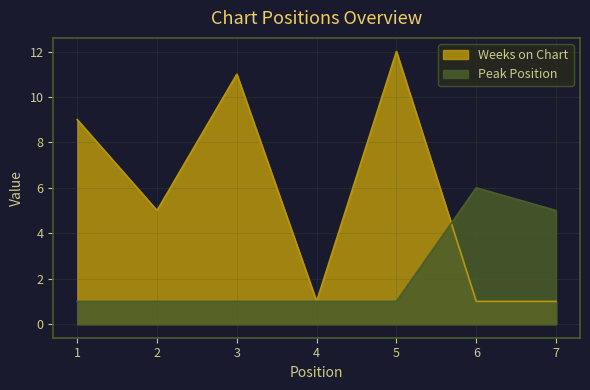

What is the value of the Weeks on Chart point at the 1st from the left?

9